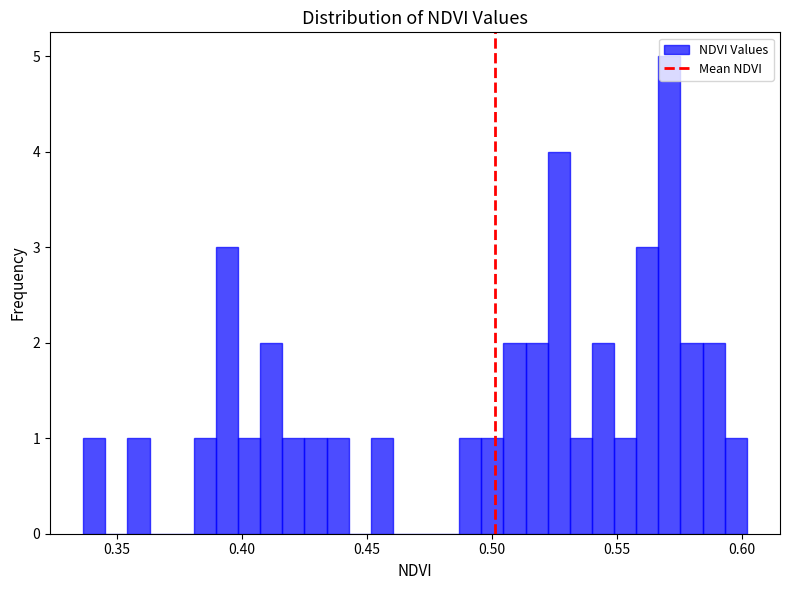

Around what value on the x-axis is the tallest bar? Give the approximate position of its centre, as read against the axis.

0.570